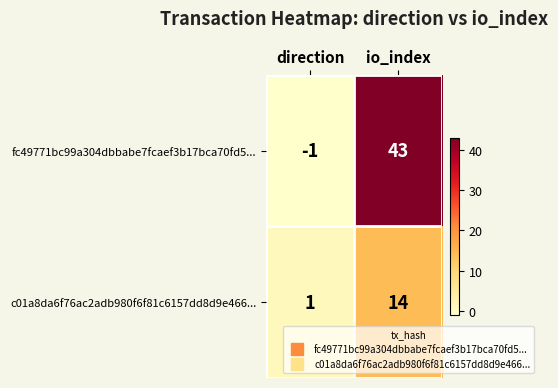

The c01a8da6f76ac2adb980f6f81c6157dd8d9e466... series shows 1 at direction. True or false?

True